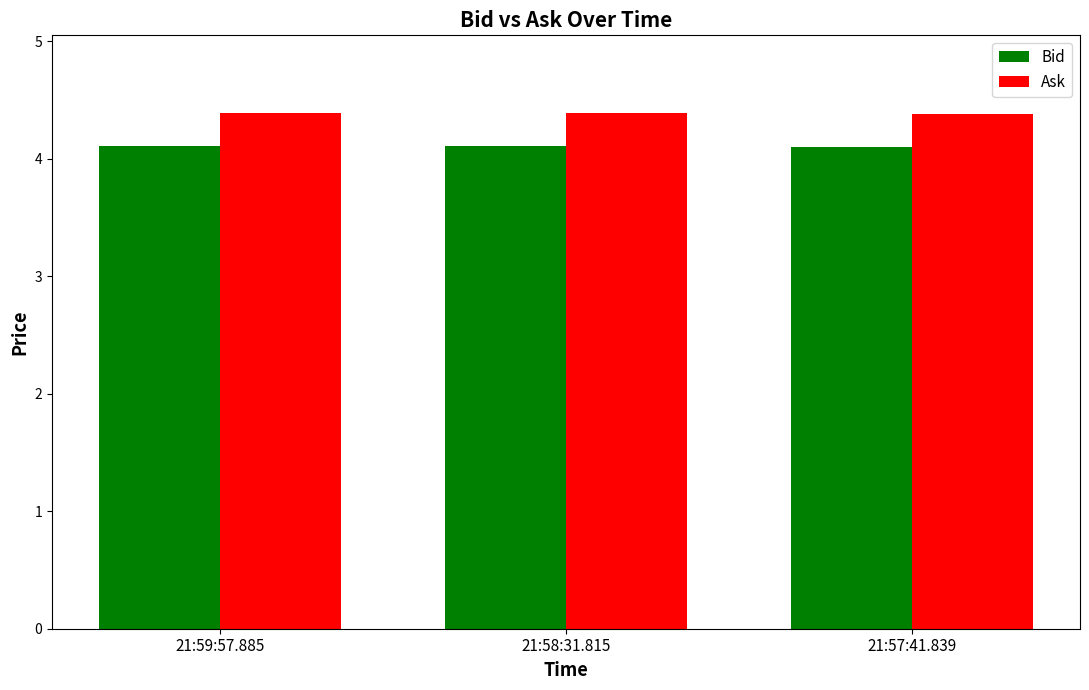

Which series has the largest total across all categories?

Ask